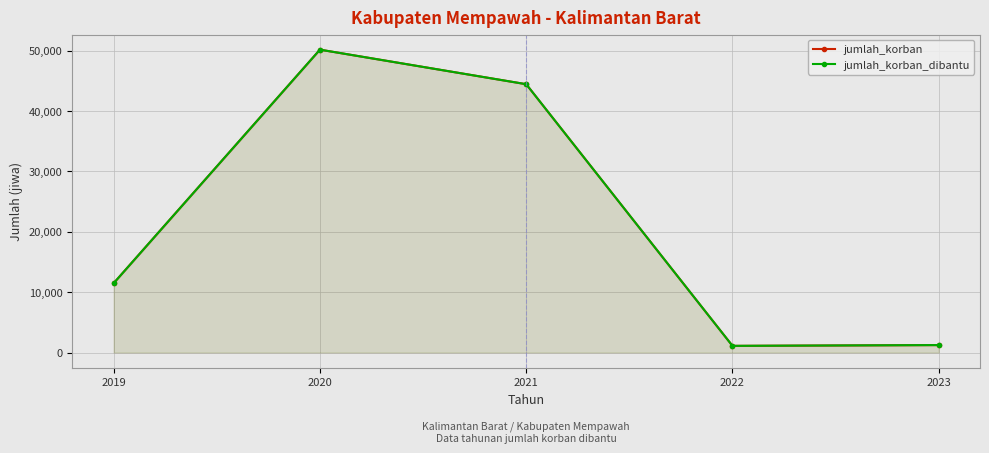

How many lines are shown in the chart?

2